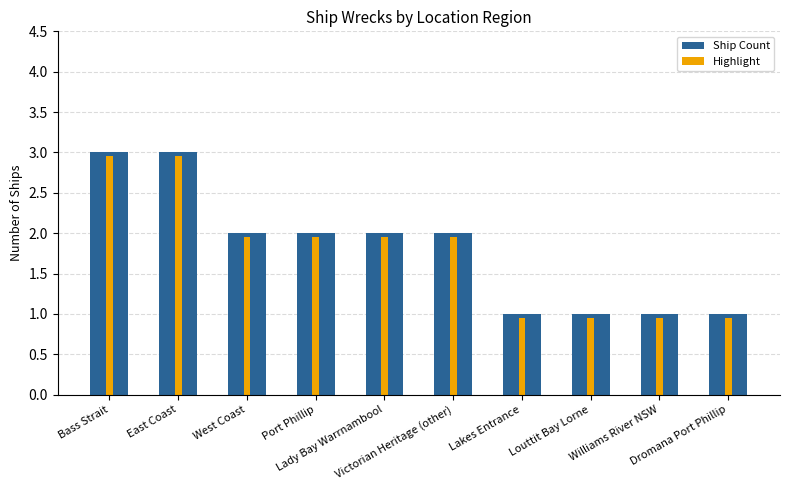

What position from the left is Bass Strait?

1